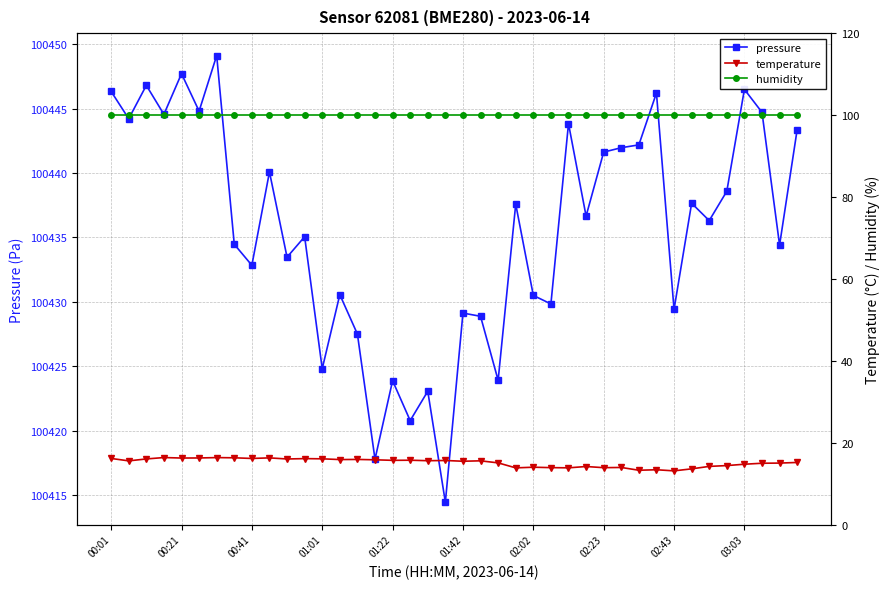

What is the lowest value of the pressure series?

100414.4